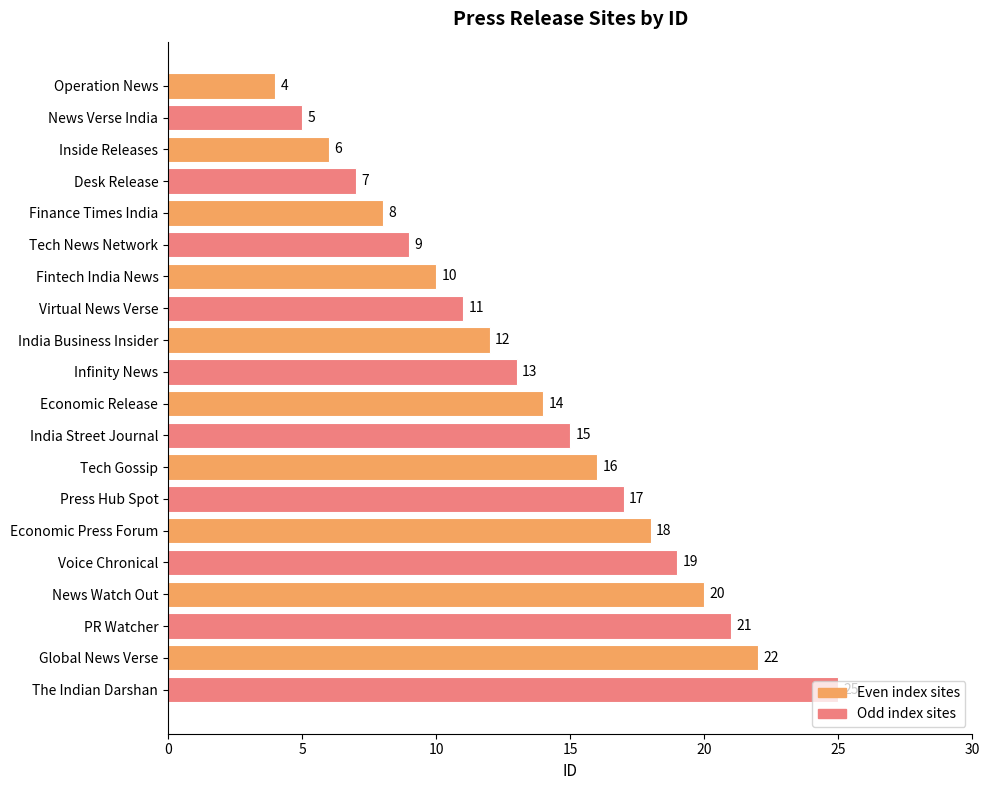

What is the greatest value displayed?

25